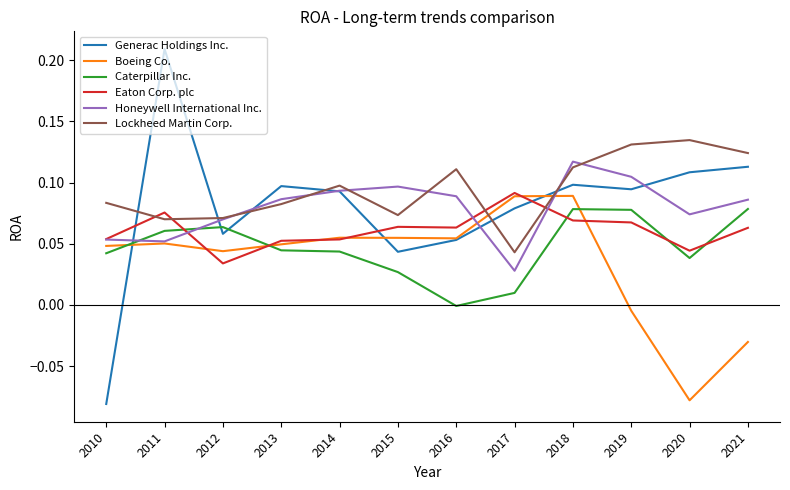

The value of Boeing Co. at 2015 is 0.1. True or false?

True